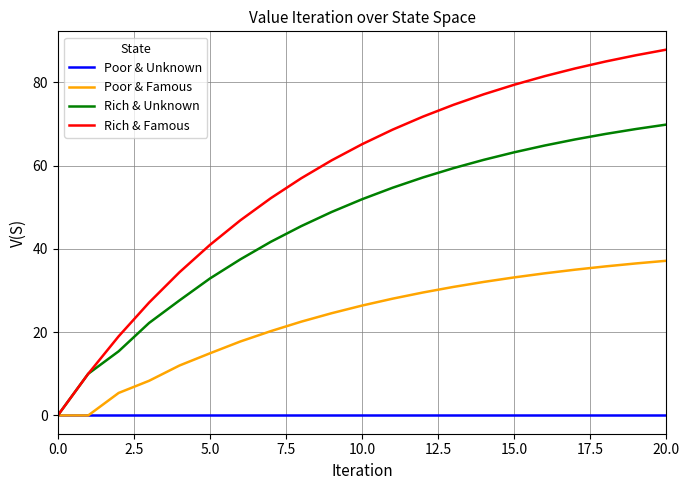

Which series has the largest range (max minus min)?

Rich & Famous